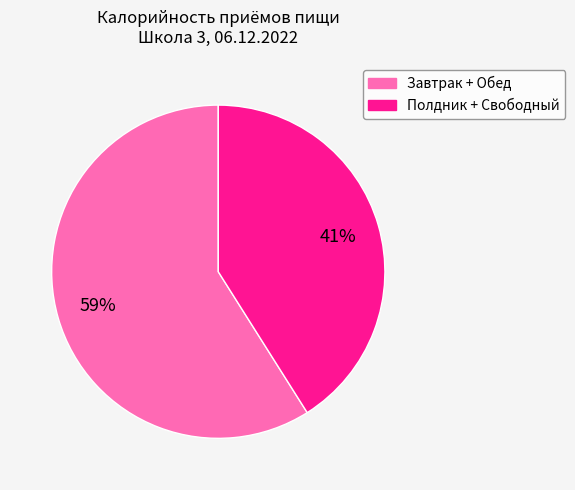

To the nearest percent, what is the average slice percentage?

50%